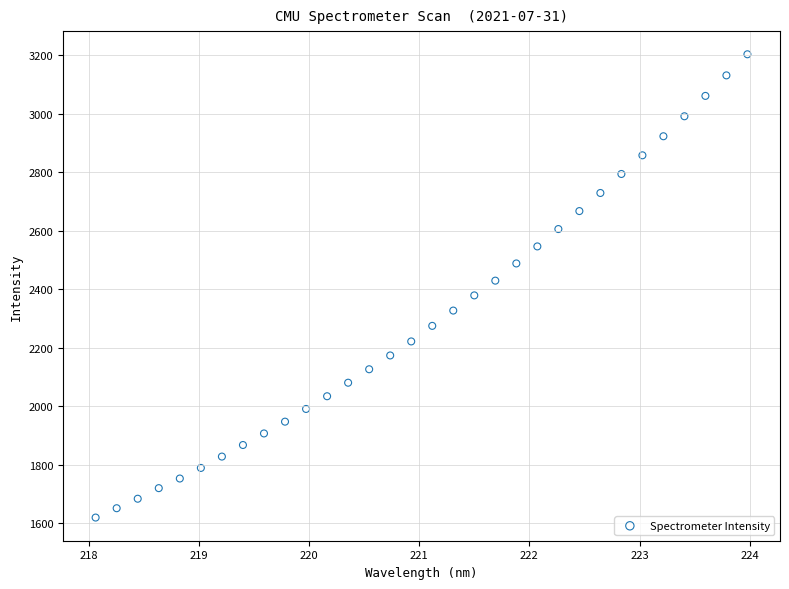

What is the range of Y values (max minus min)?

1585.0